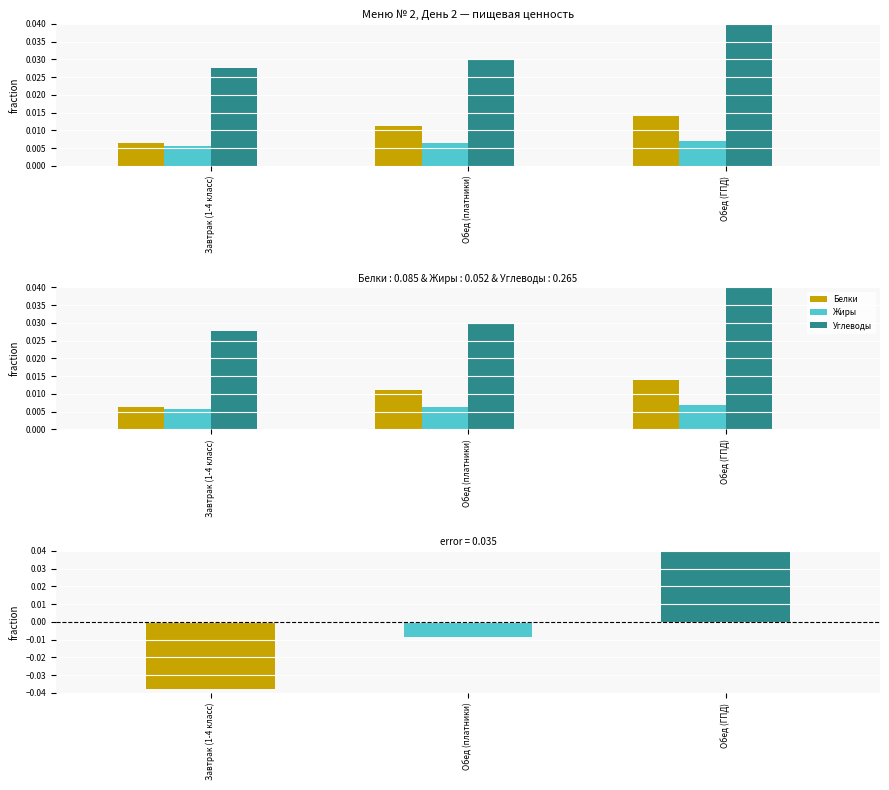

Which category has the highest value across all series?

Обед (ГПД)